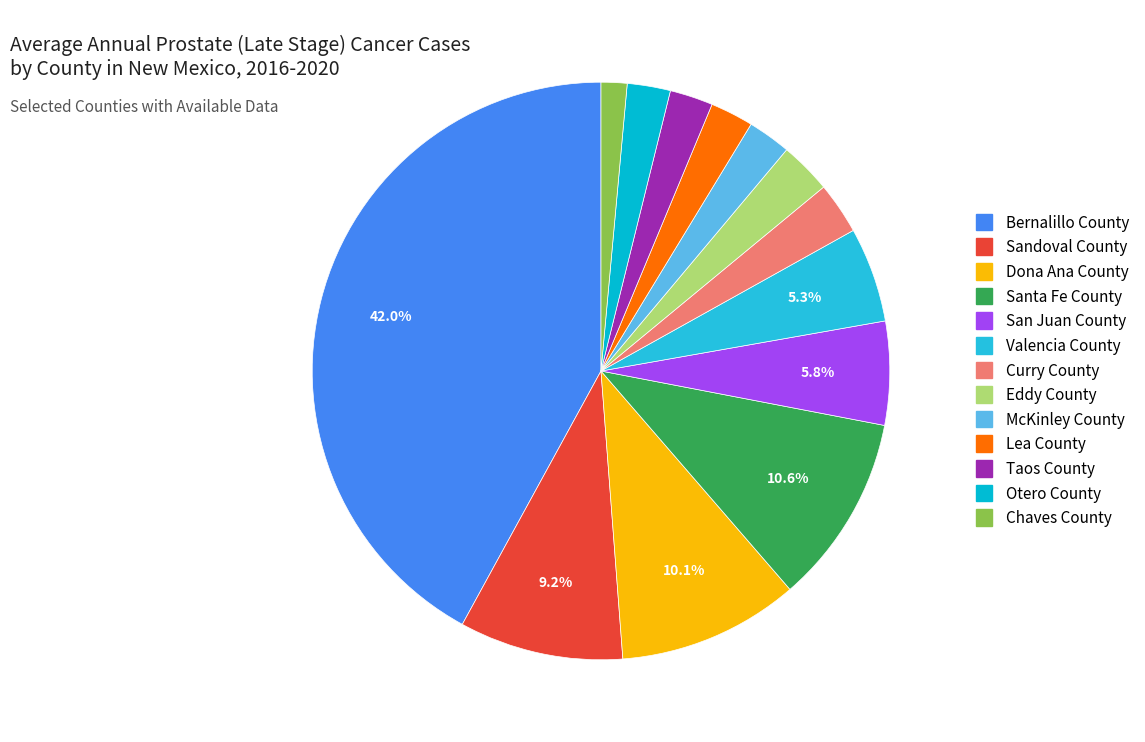

To the nearest percent, what is the average slice percentage?

8%